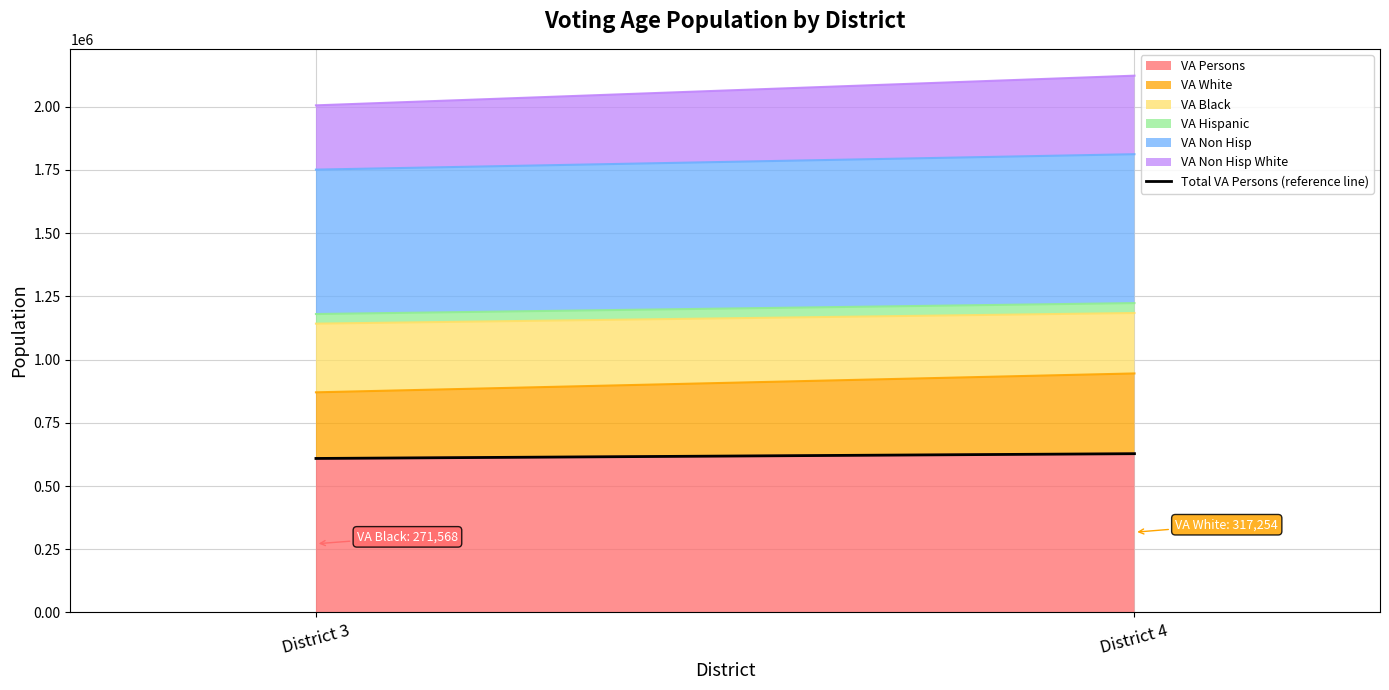

Reading right to left, extract all data points from this chart.

627833	608968